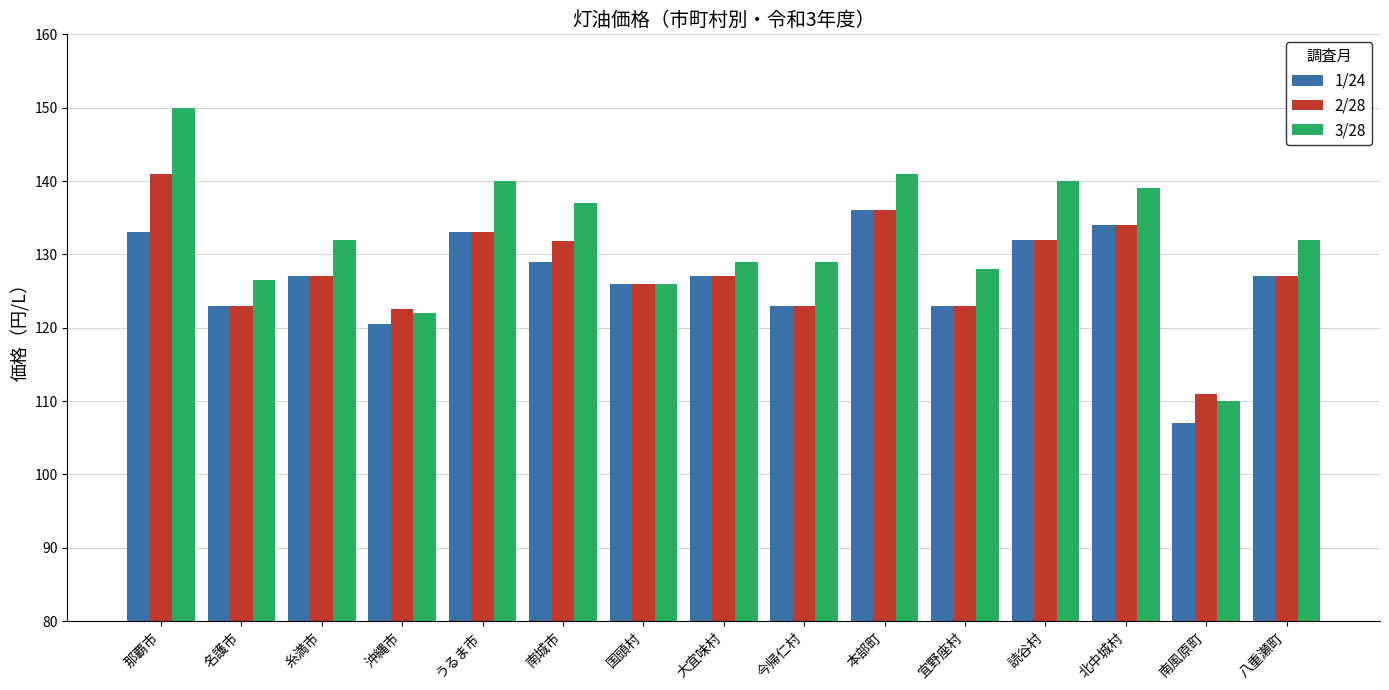

List the series in order of their peak value, highest first.

3/28, 2/28, 1/24